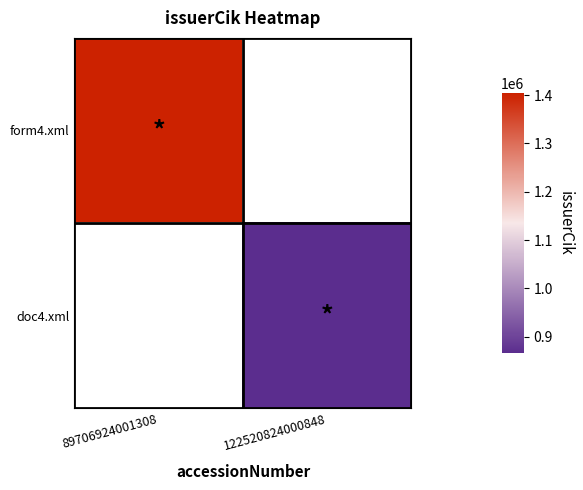

Which series has the widest spread of values?

form4.xml